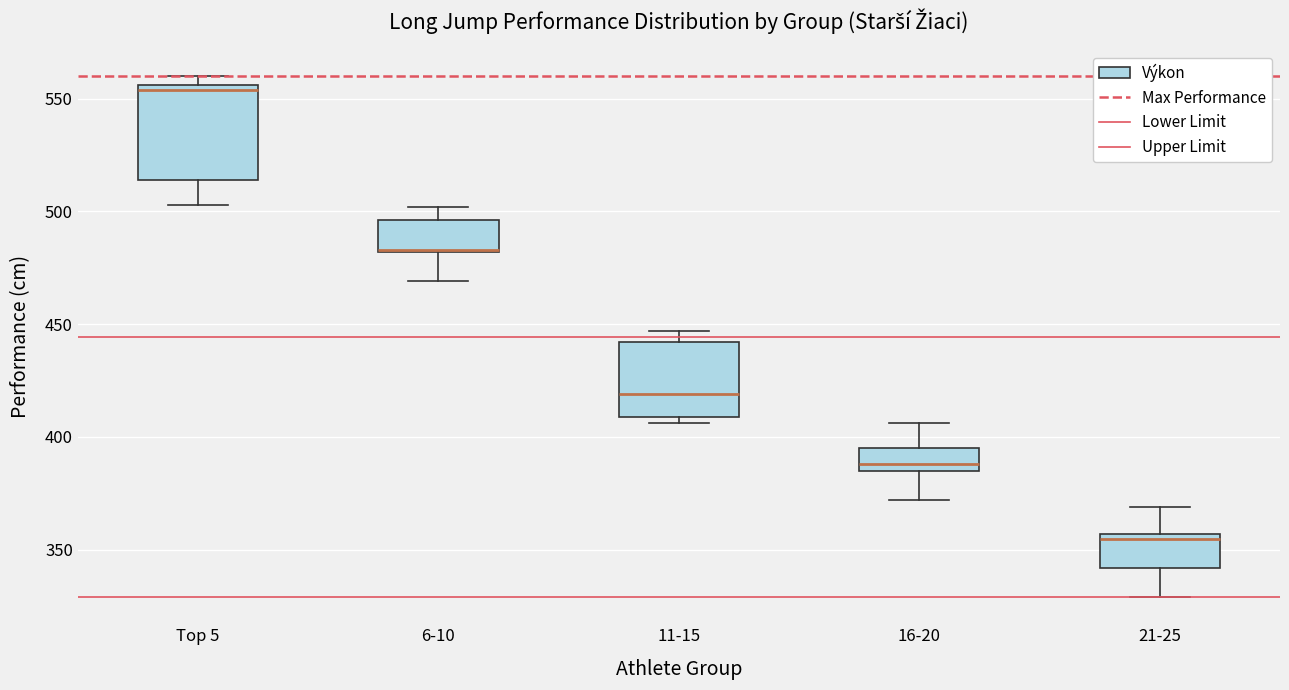

Comparing the boxes themselves (not the whiskers), which one is the tallest?

Top 5